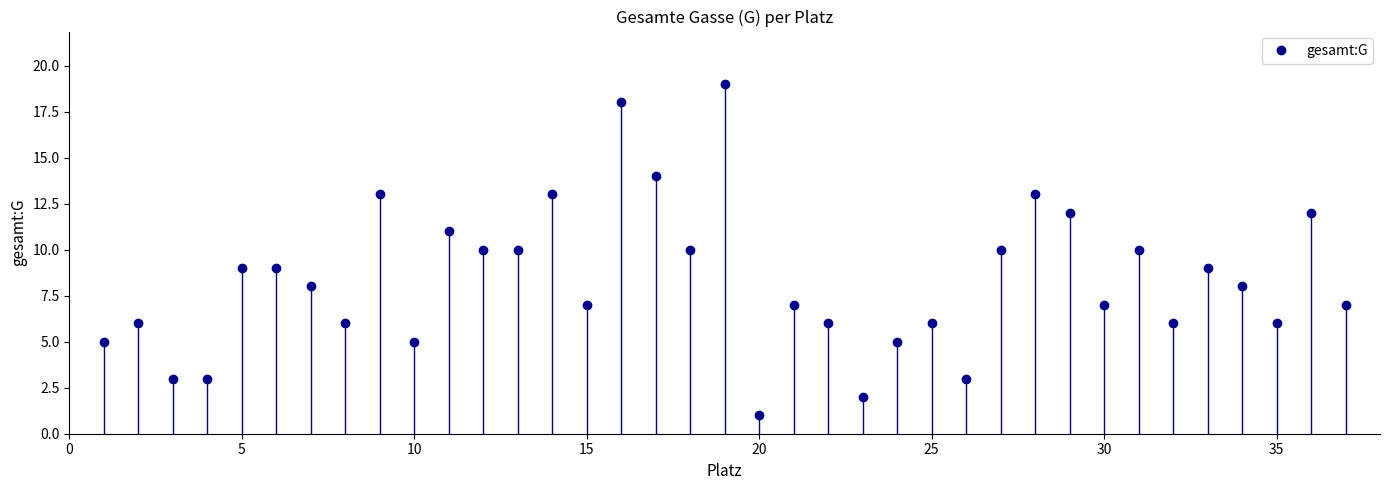

What is the difference between the maximum and minimum values?

18